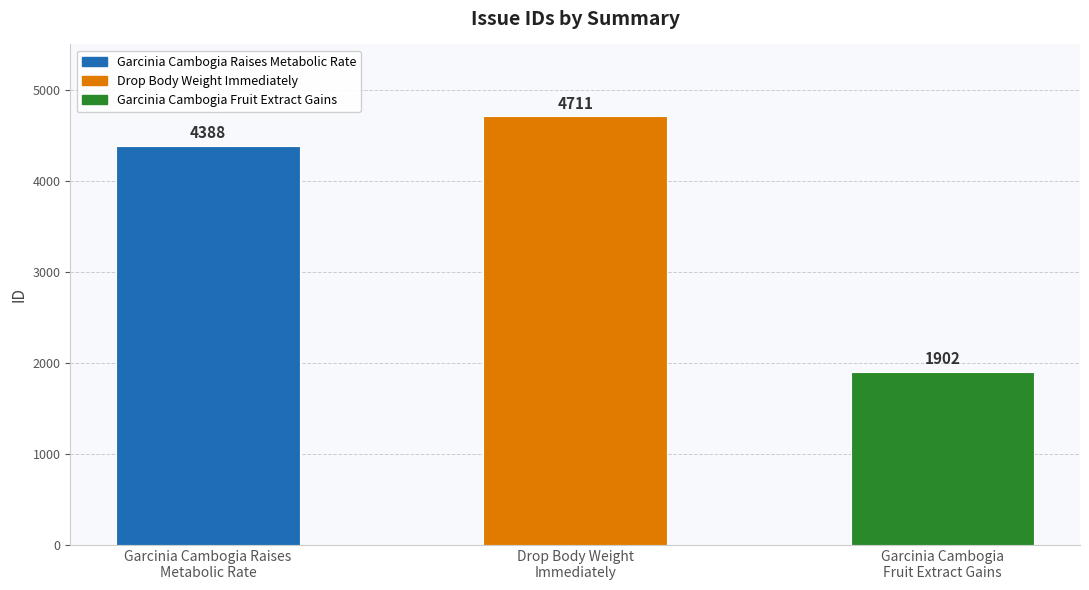

What is the smallest value displayed?

1902